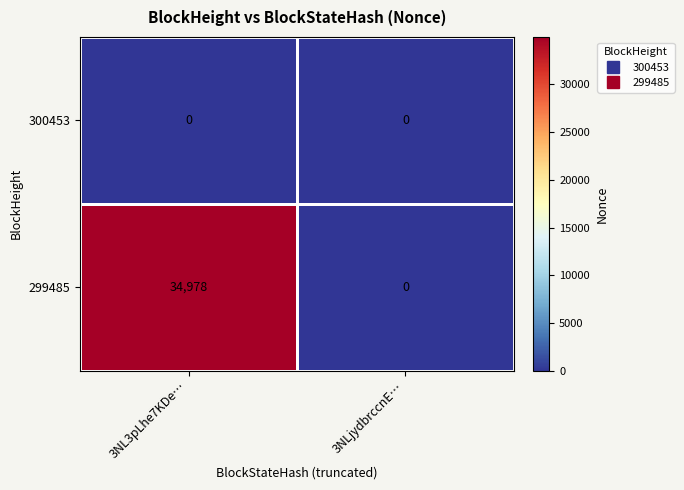

Is it true that 300453 equals 0 at 3NLjydbrccnE…?

True